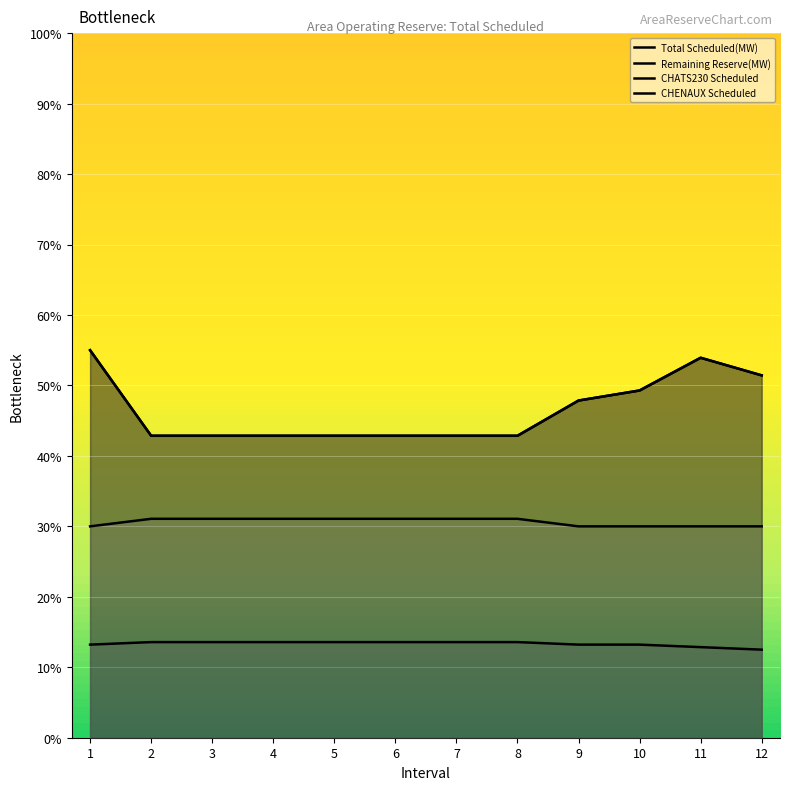

What are all the series names shown in the legend?

Total Scheduled(MW), Remaining Reserve(MW), CHATS230 Scheduled, CHENAUX Scheduled